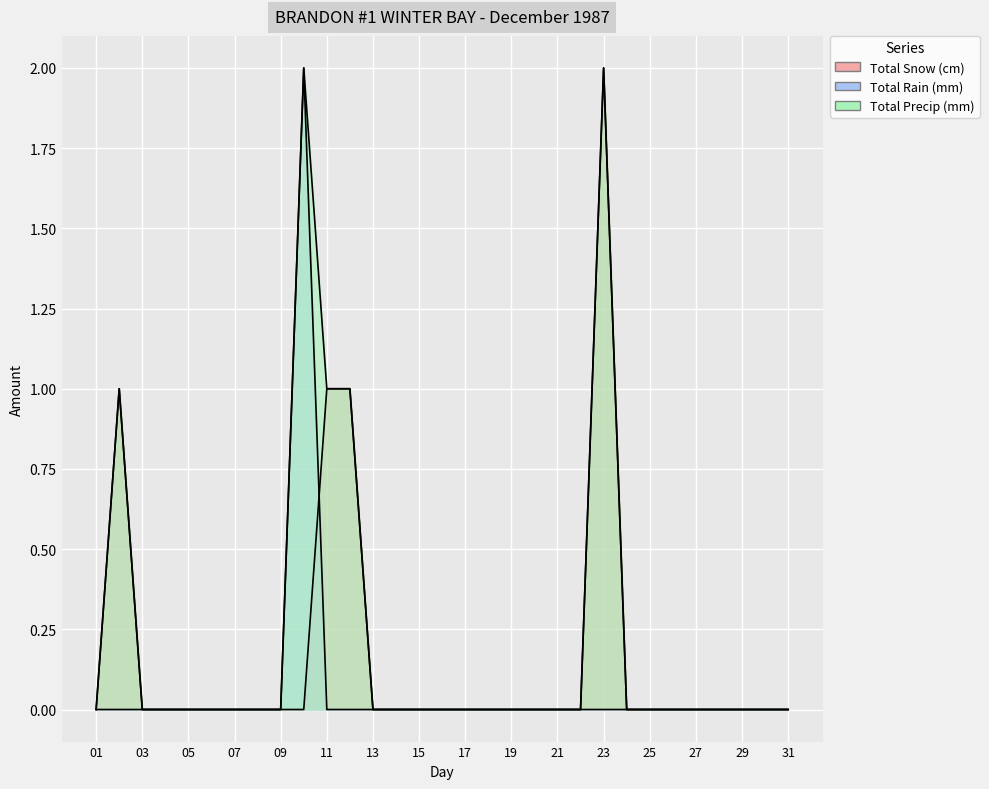

Rank the series by their maximum value, from highest to lowest.

Total Snow (cm), Total Rain (mm), Total Precip (mm)